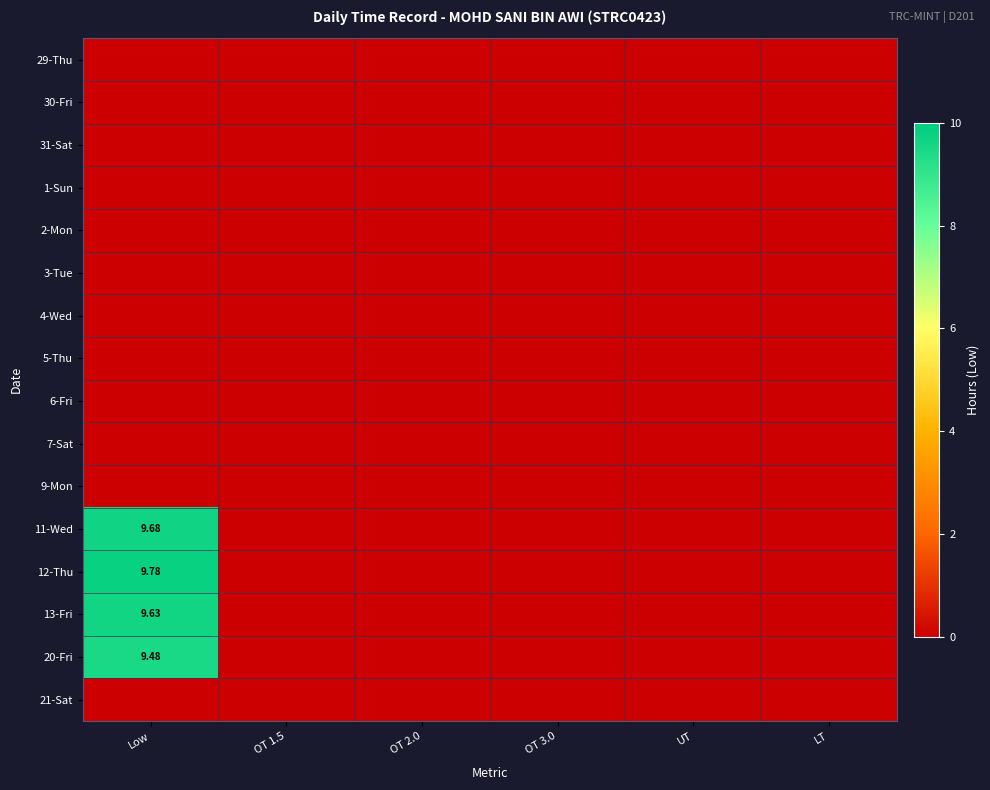

At which category is the sum across all series the highest?

Low